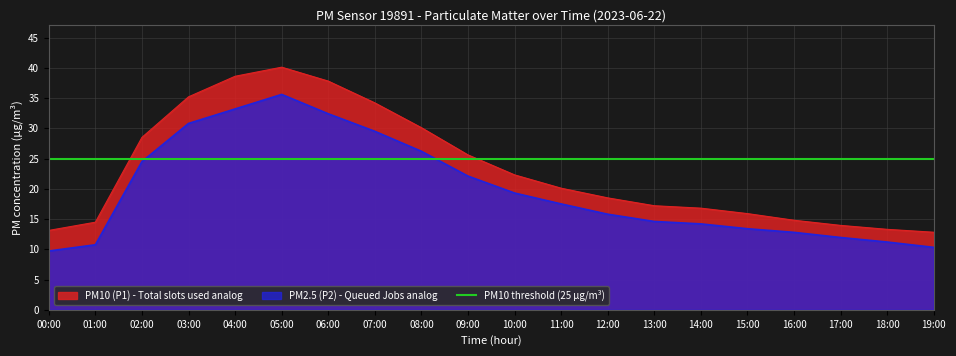

Reading left to right, transcribe all the data shown in this chart.

P1: 00:00=13.1	01:00=14.5	02:00=28.5	03:00=35.2	04:00=38.6	05:00=40.1	06:00=37.8	07:00=34.2	08:00=30.1	09:00=25.6	10:00=22.3	11:00=20.1	12:00=18.5	13:00=17.2	14:00=16.8	15:00=15.9	16:00=14.8	17:00=13.9	18:00=13.3	19:00=12.8
P2: 00:00=9.7	01:00=10.8	02:00=24.5	03:00=30.8	04:00=33.2	05:00=35.6	06:00=32.4	07:00=29.5	08:00=26.2	09:00=22.1	10:00=19.3	11:00=17.5	12:00=15.8	13:00=14.6	14:00=14.2	15:00=13.4	16:00=12.8	17:00=11.9	18:00=11.2	19:00=10.3